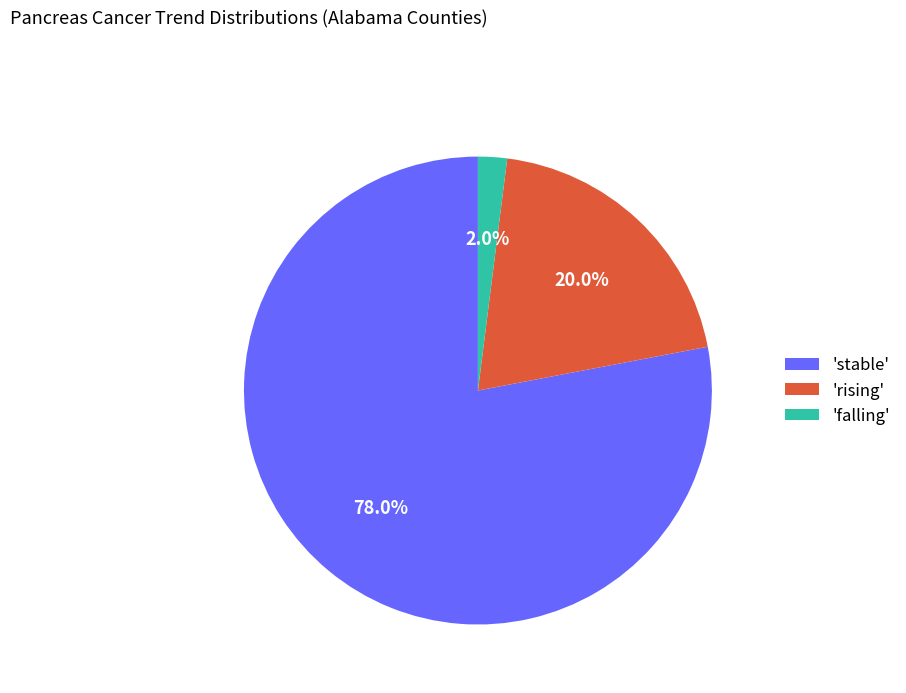

Between 'falling' and 'rising', which is larger?

'rising'